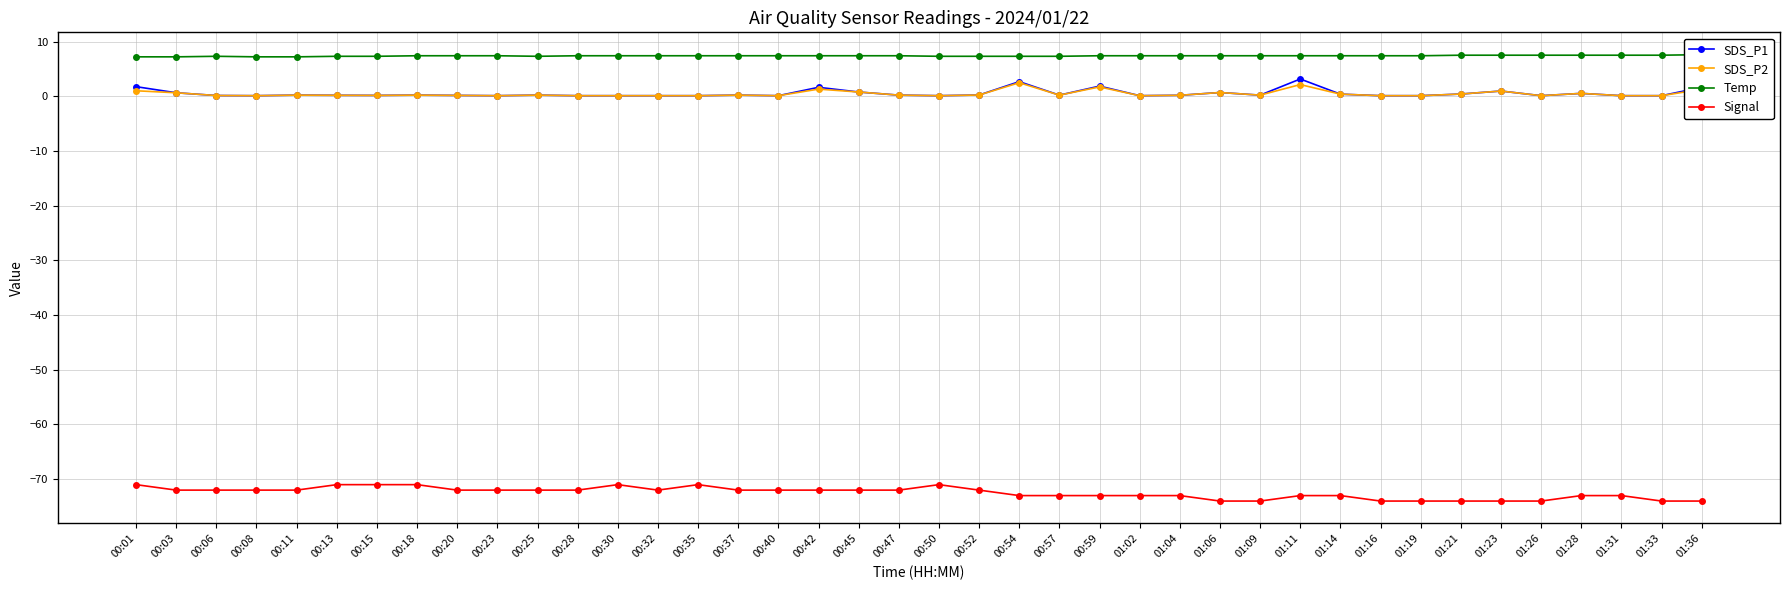

True or false: SDS_P1 and SDS_P2 cross at least once.

False